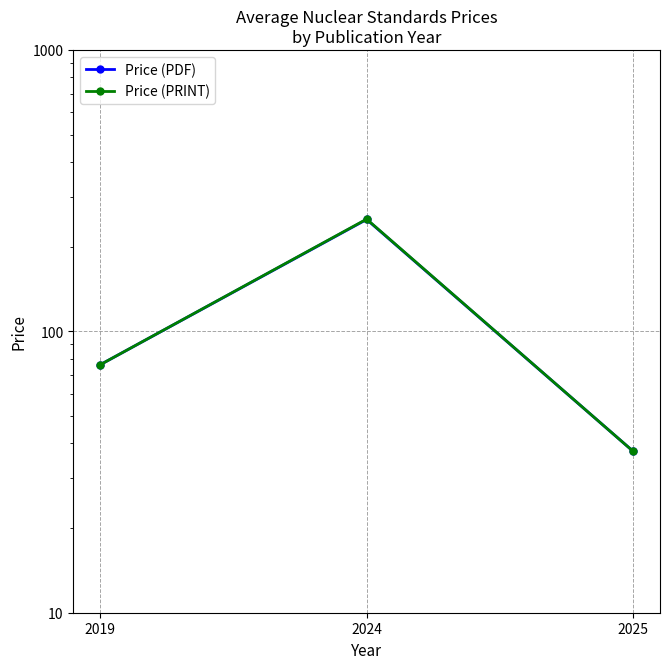

Reading left to right, what are all the values shown in this chart?

Price (PDF): 76.0	249.8	37.4
Price (PRINT): 76.0	250.5	37.4